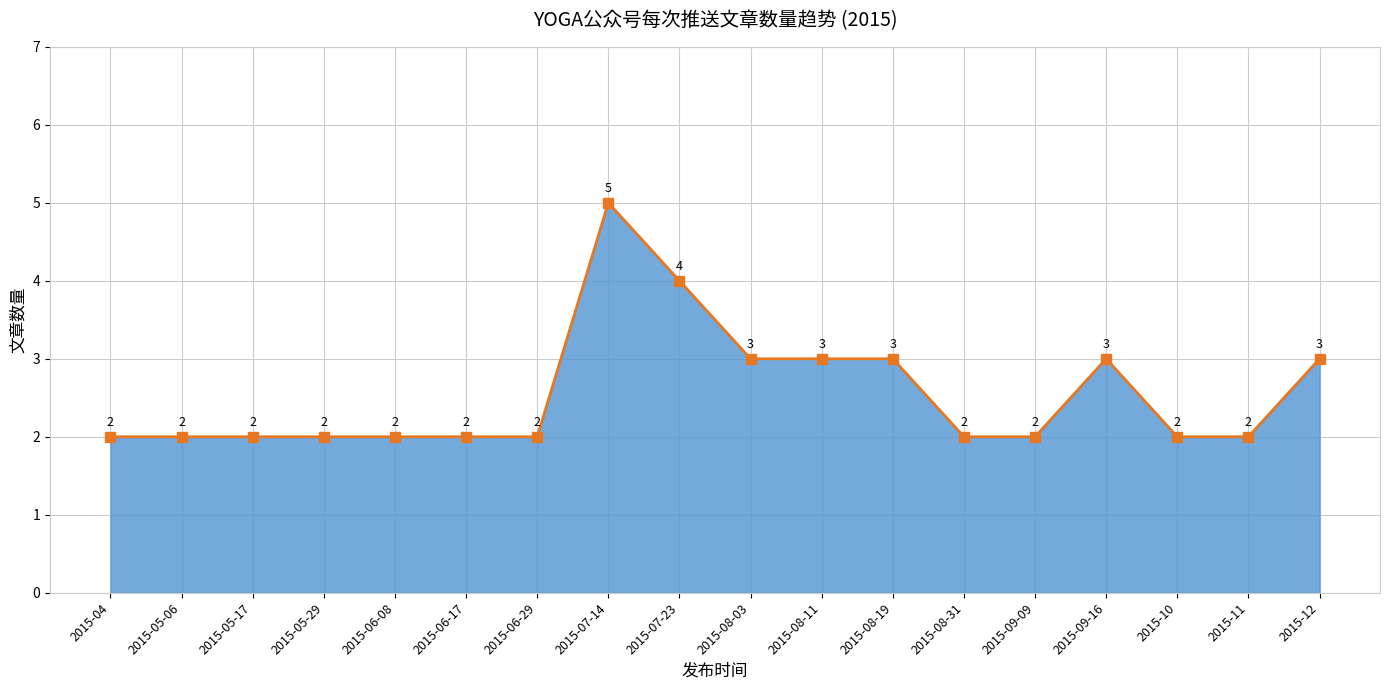

True or false: the data shows 1 at 2015-08-31.

False